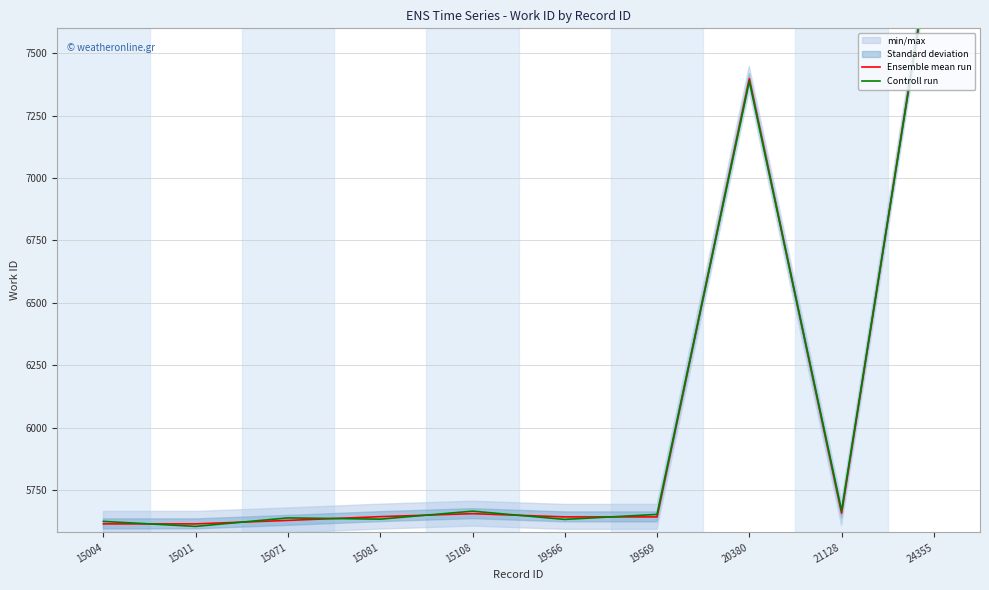

How many data points in Controll run are less than 5652?

5